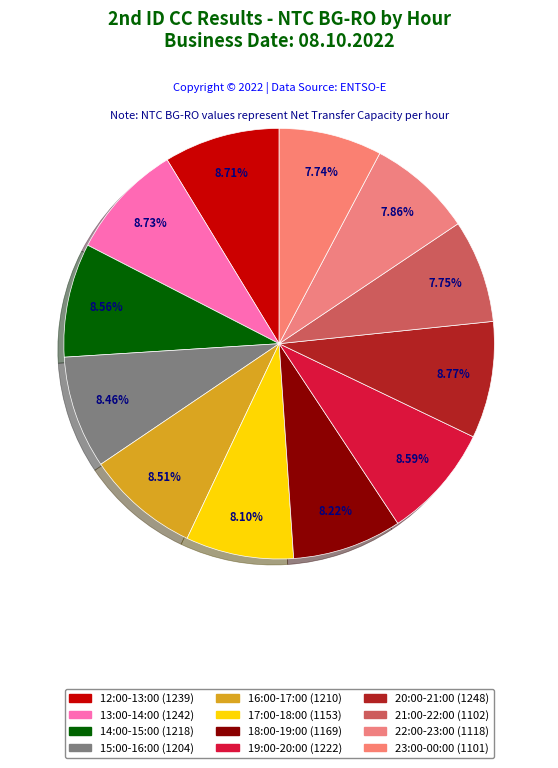

How much of the chart is everything except 23:00-00:00?

92.3%